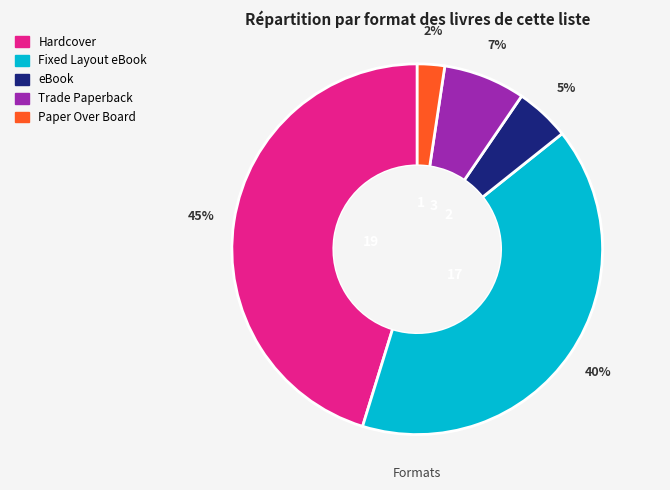

Which slice is the largest?

Hardcover